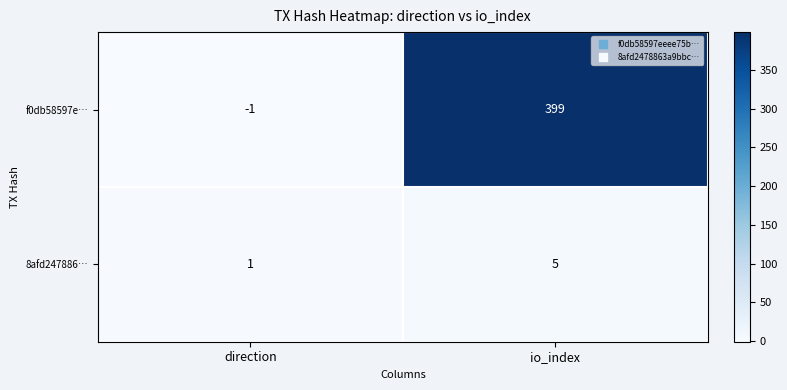

True or false: f0db58597e… has a value of -2 at direction.

False